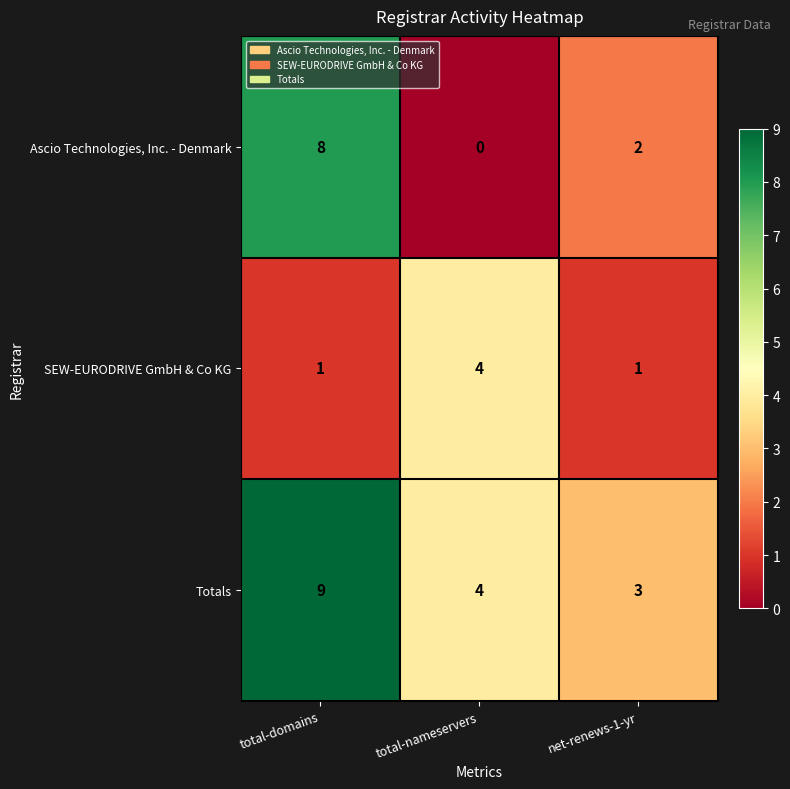

True or false: Totals has a value of 3 at total-nameservers.

False